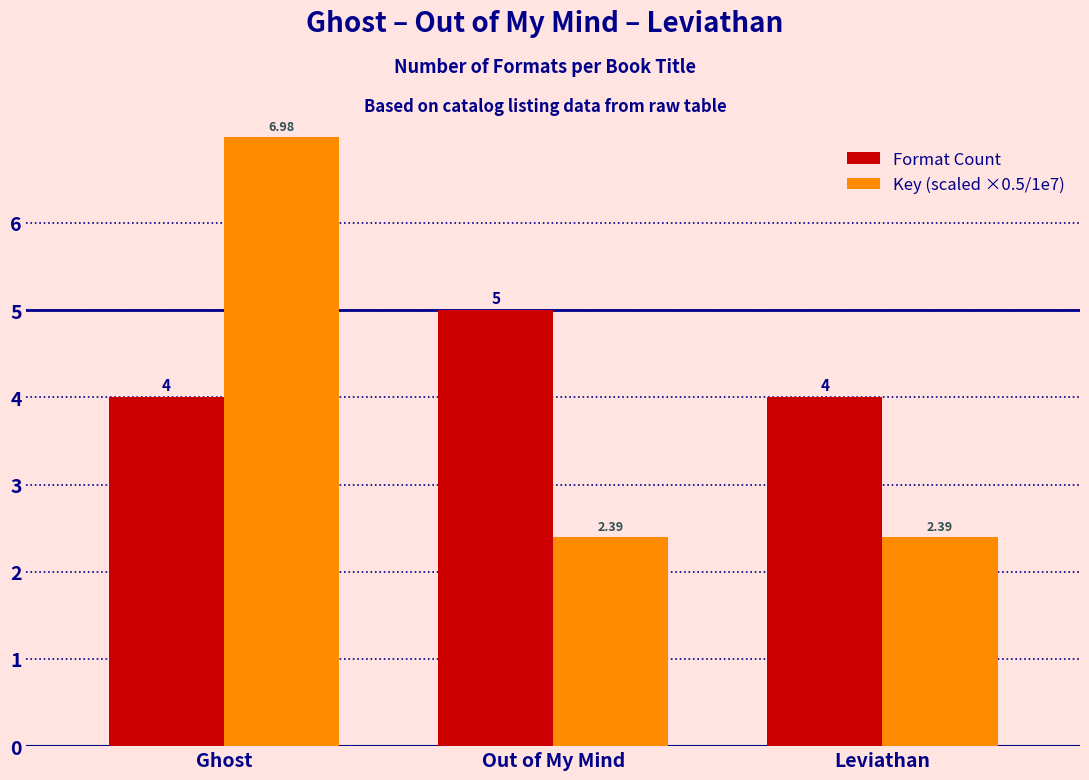

Which series has the widest spread of values?

Key (scaled ×0.5/1e7)